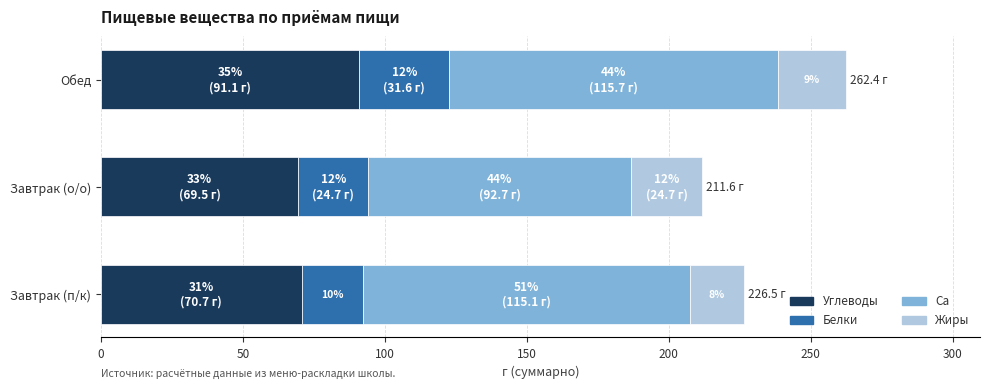

What is the difference between the maximum and minimum values in the Углеводы series?

21.6